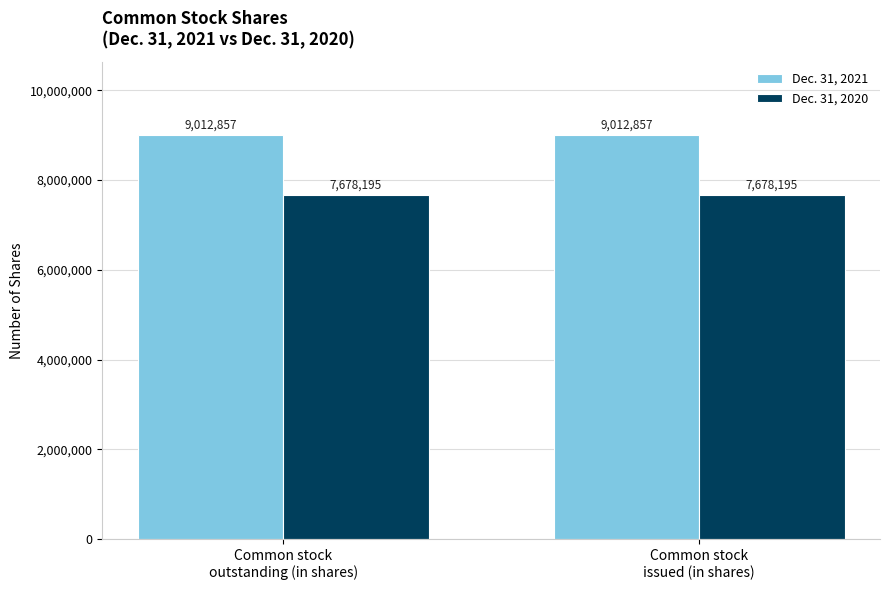

What is the average value of the Dec. 31, 2021 series?

9012857